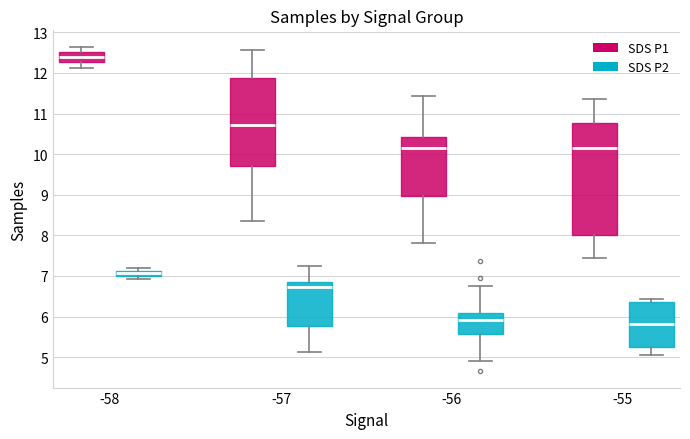

Comparing the boxes themselves (not the whiskers), which one is the tallest?

-55 (SDS P1)